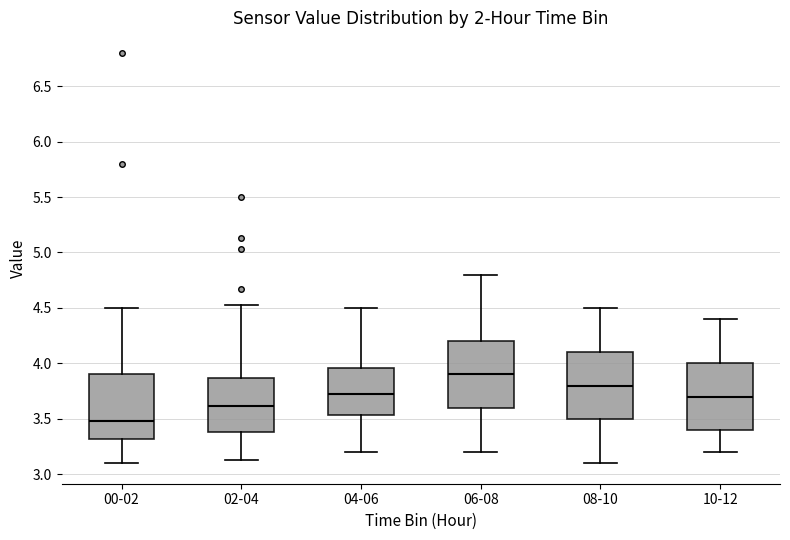

Which box's median line is the highest?

06-08